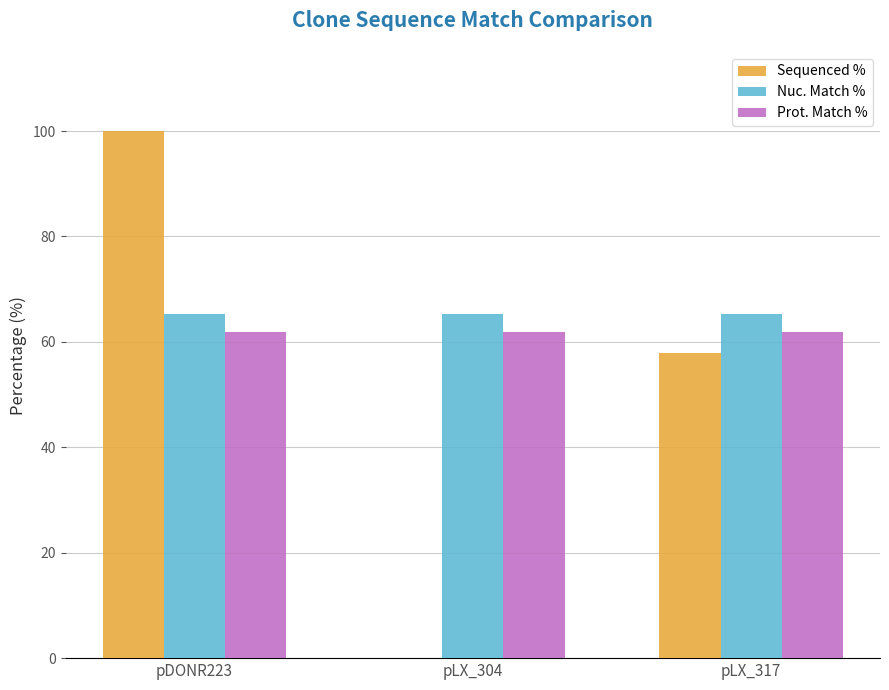

What value does the Nuc. Match % series have at pLX_304?

65.3